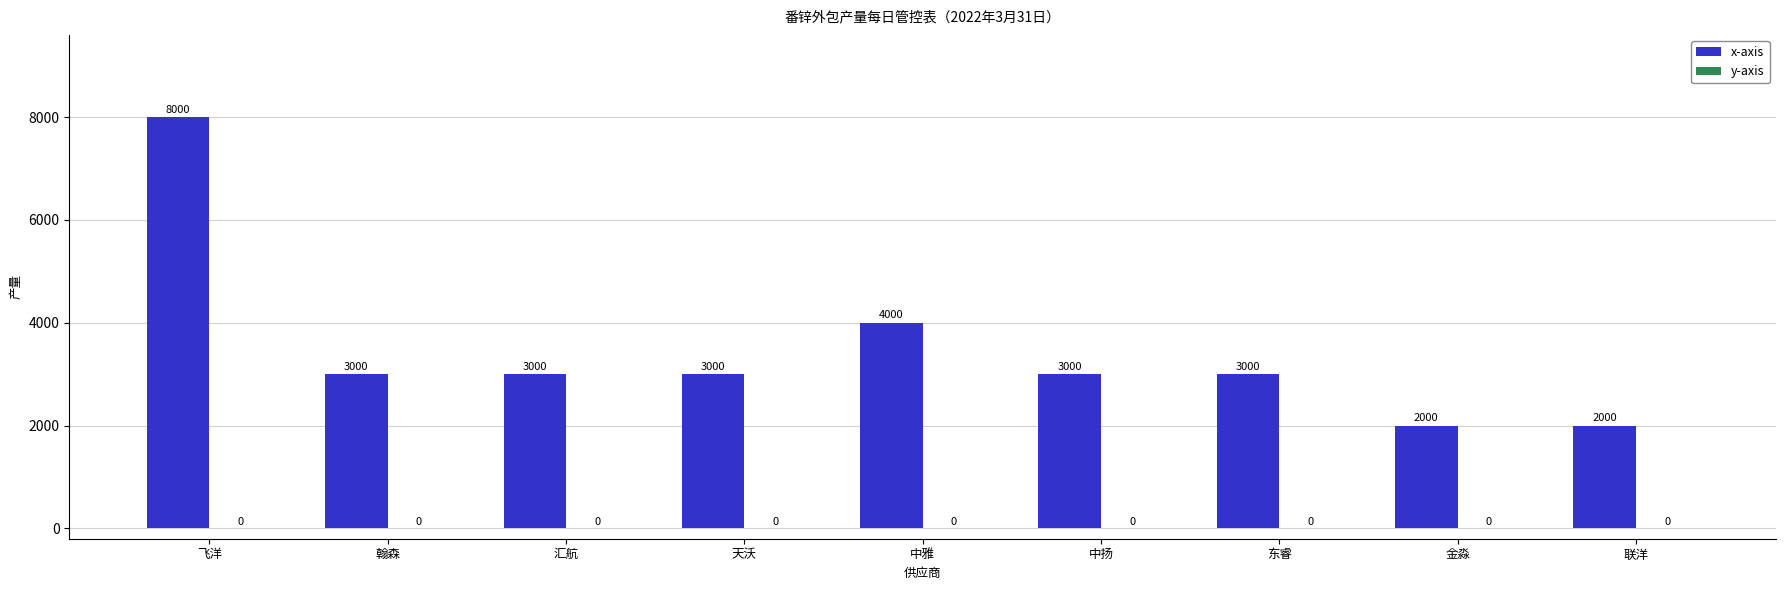

What is the difference between the values at 天沃 and 中雅?

1000